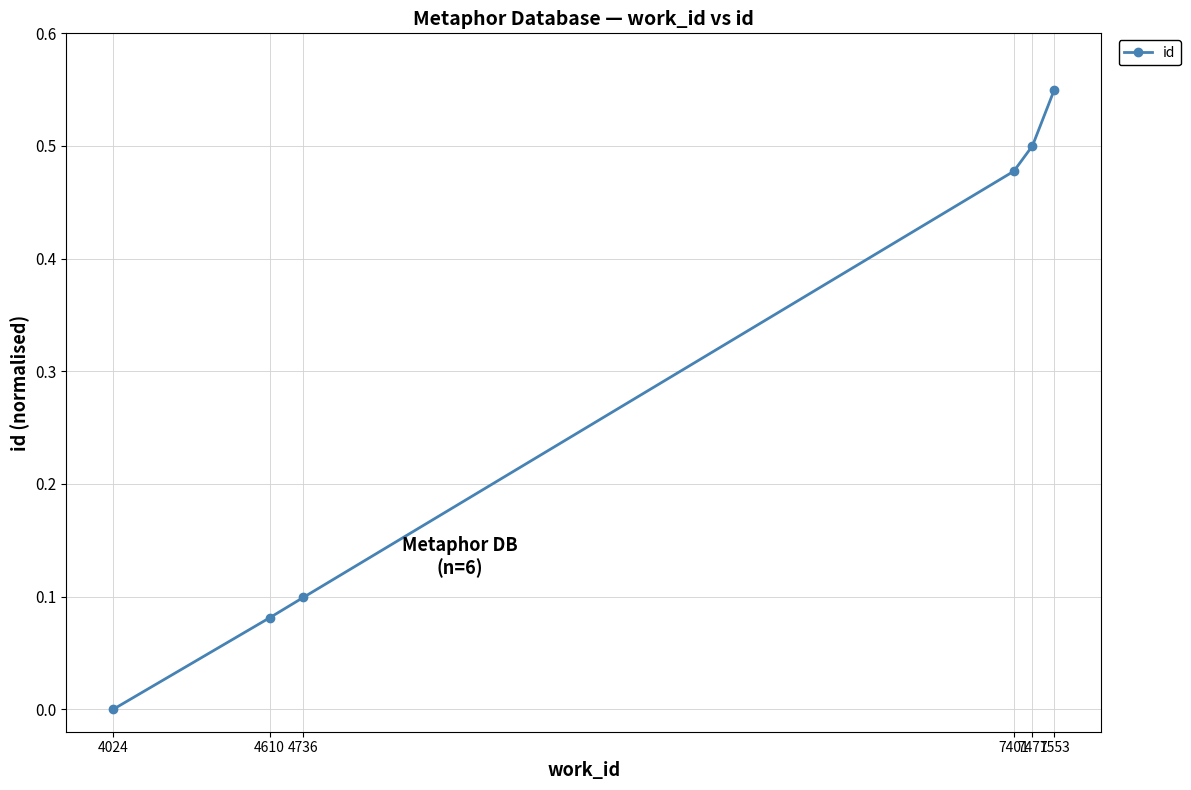

How many positive values are there?

5